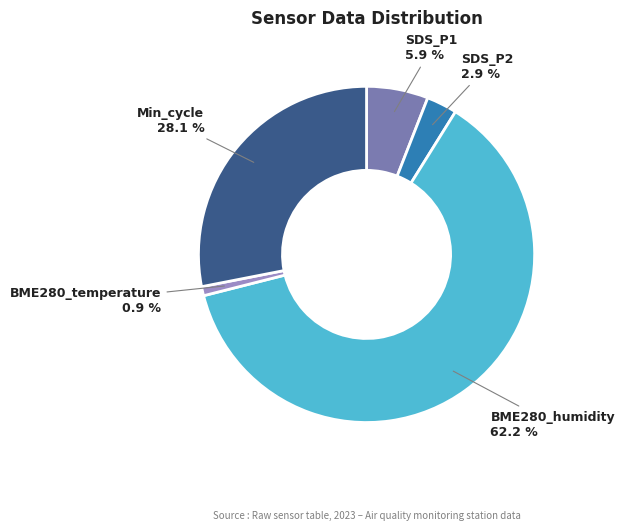

Is there a majority slice in this chart?

Yes